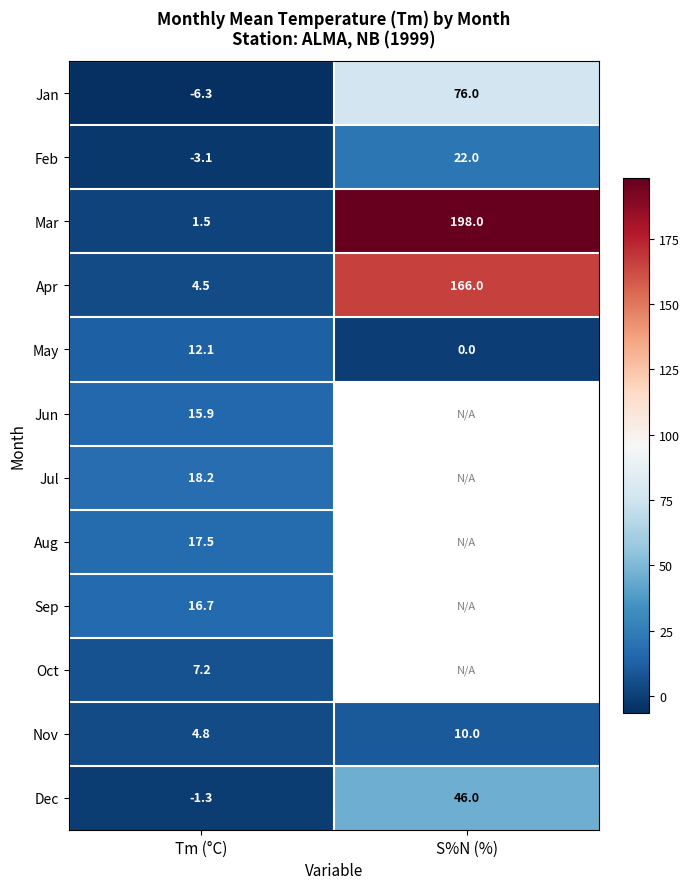

What is the sum of the Dec values at Tm (°C) and S%N (%)?

44.7